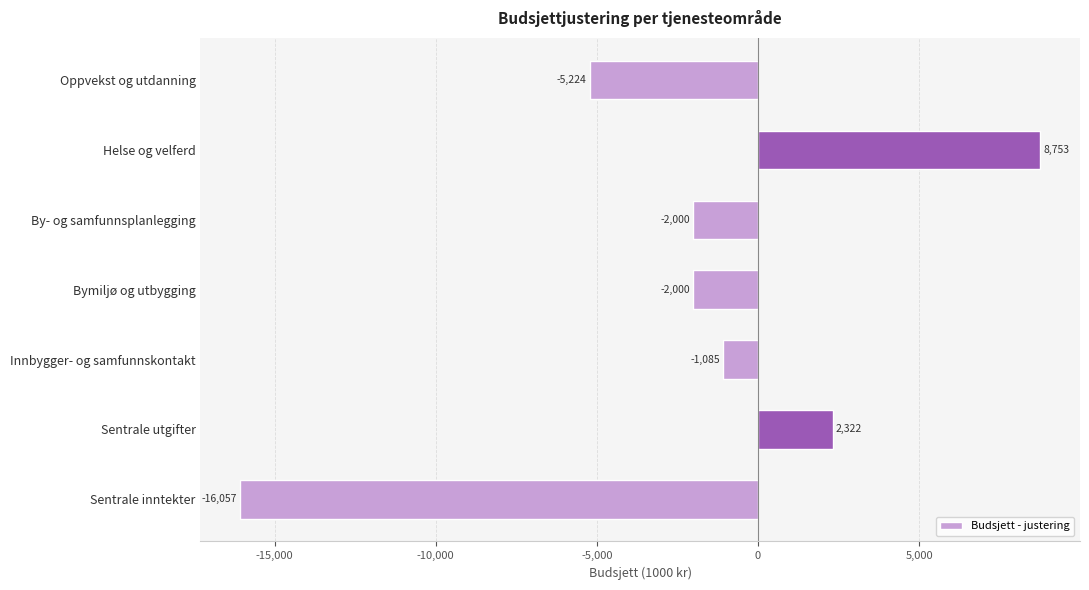

How many values are above zero?

2